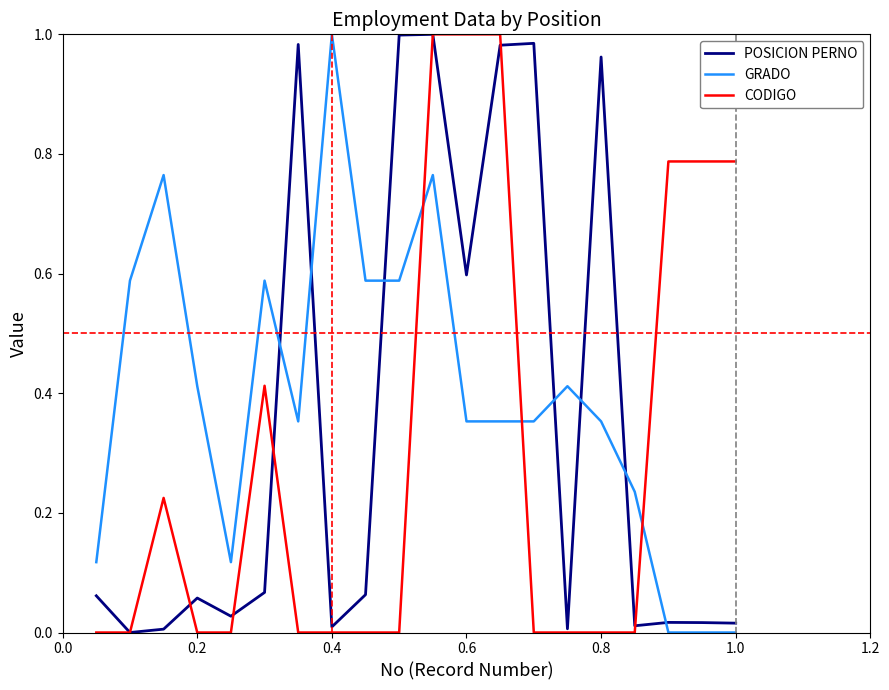

After their last crossing, which series has the higher values: GRADO or CODIGO?

CODIGO